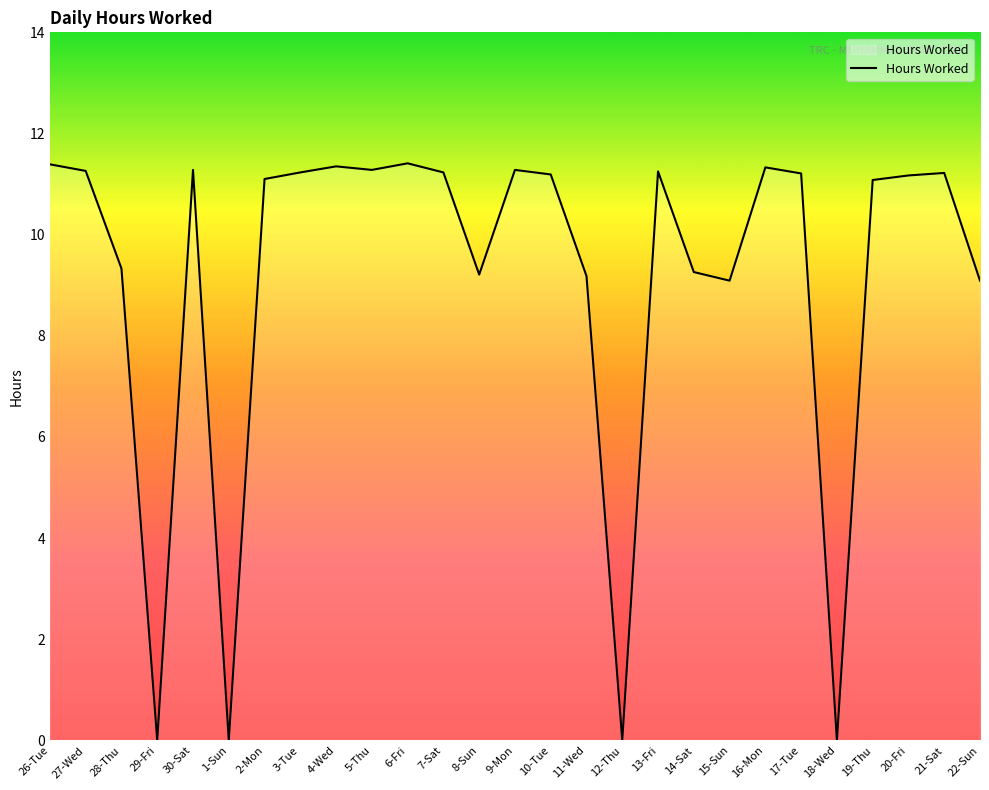

The value at 20-Fri is 11.2. True or false?

True